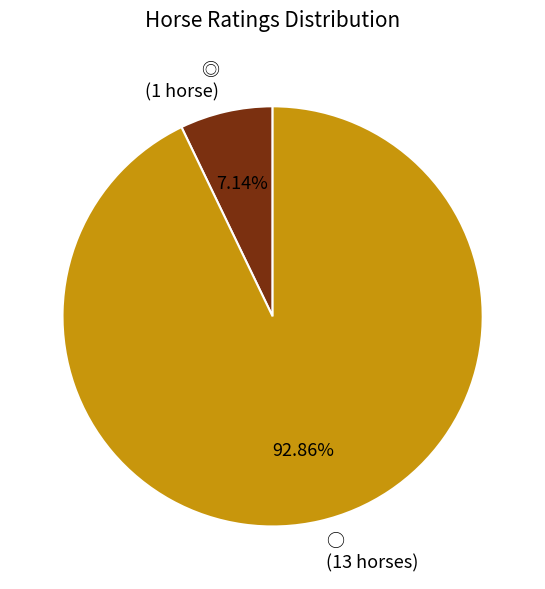

Count the number of slices in the pie.

2